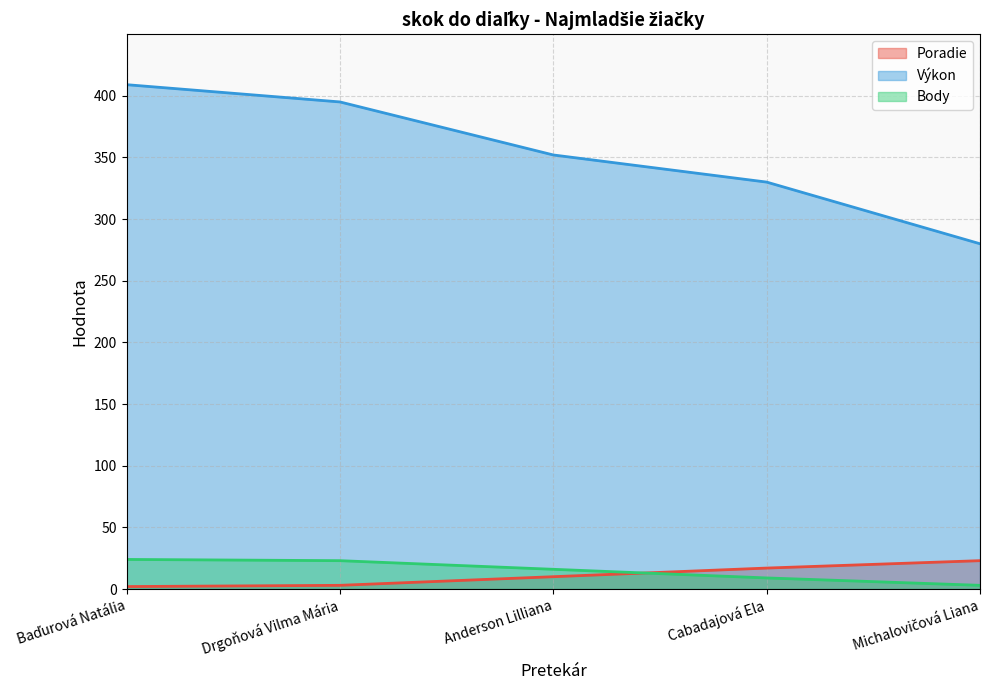

Does the chart display data point markers on the line(s)?

No